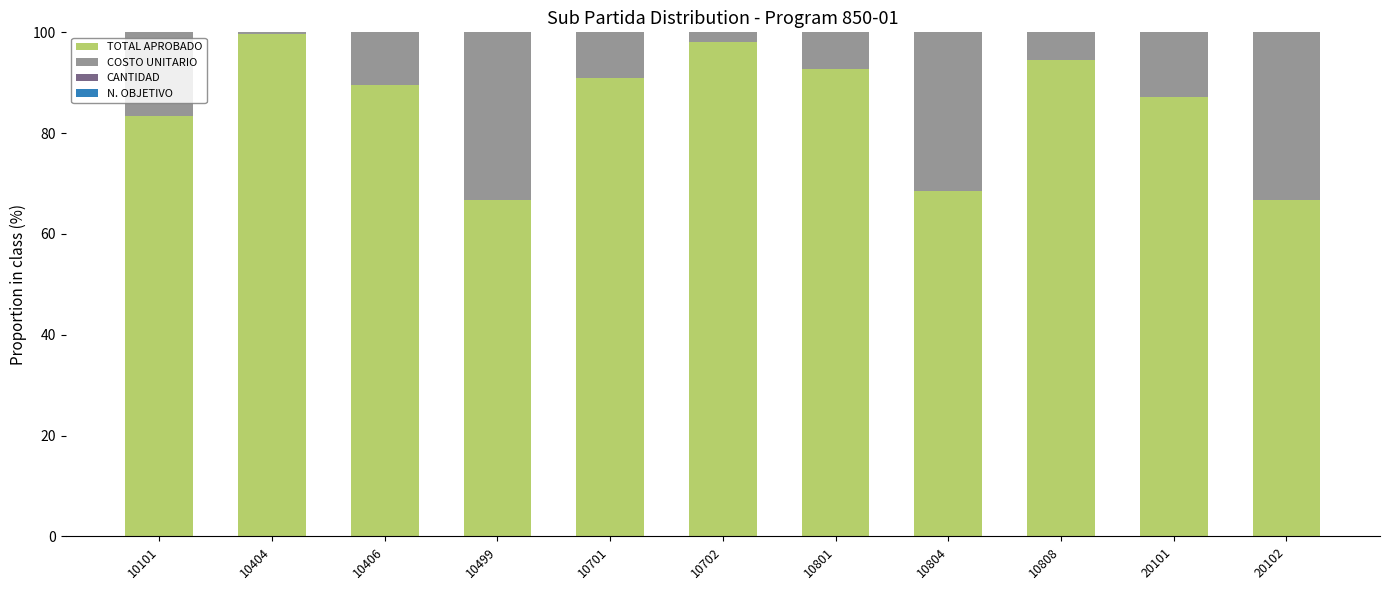

The TOTAL APROBADO series shows 66.7 at 20102. True or false?

True